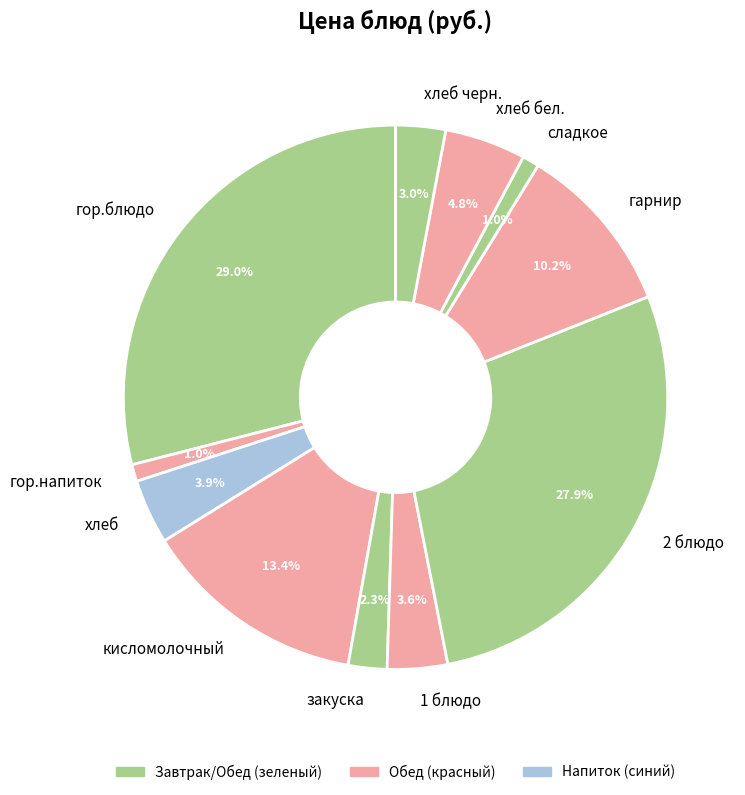

To the nearest percent, what is the difference between the гор.напиток and гарнир slice percentages?

9%